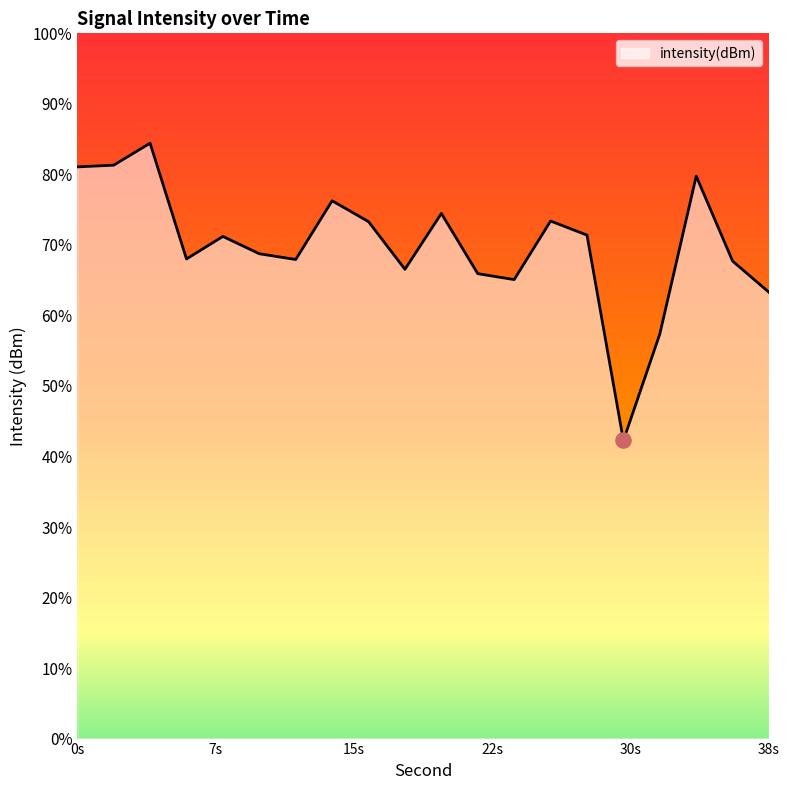

Which has a higher value, 32 or 12?

12